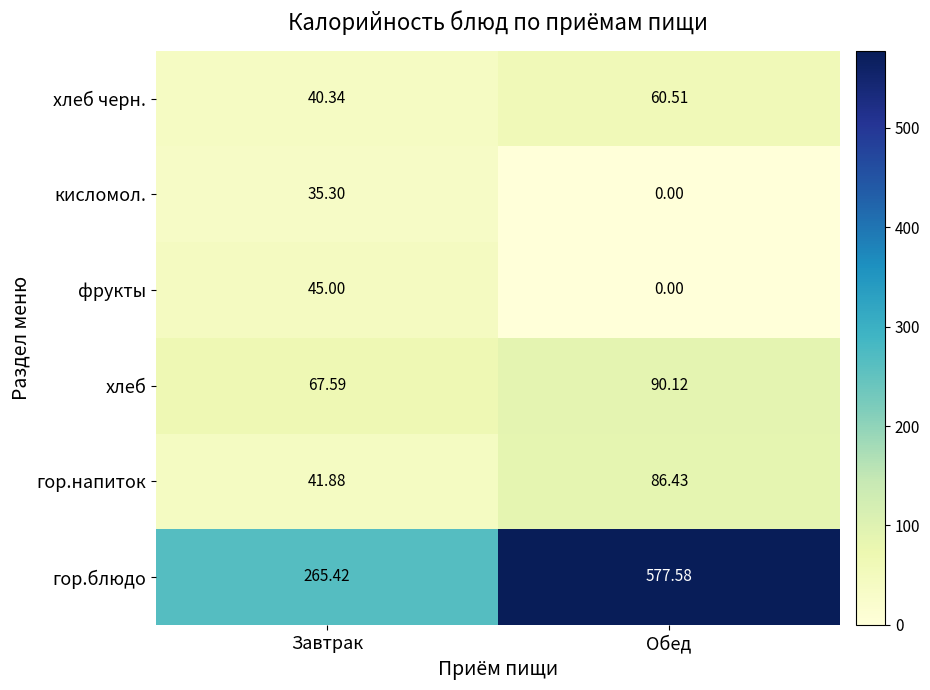

Which series has the largest total across all categories?

гор.блюдо